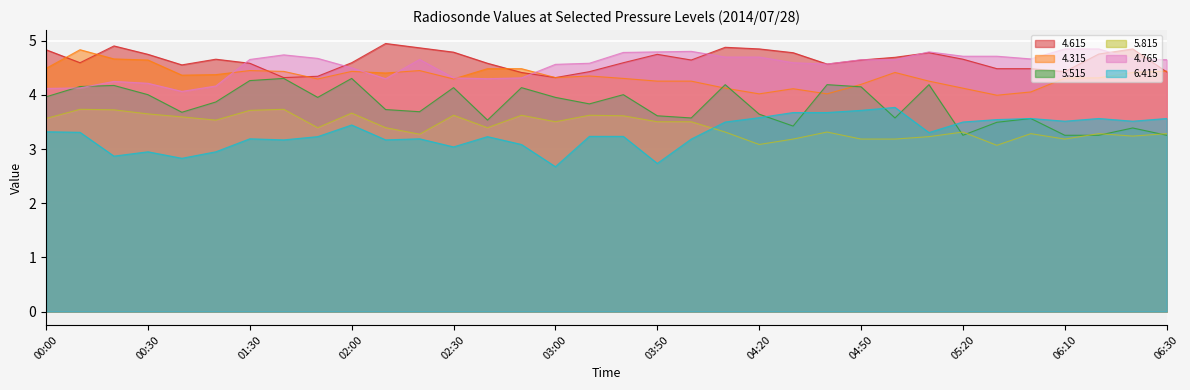

What is the spread (max minus min) of values at 03:40?

1.5